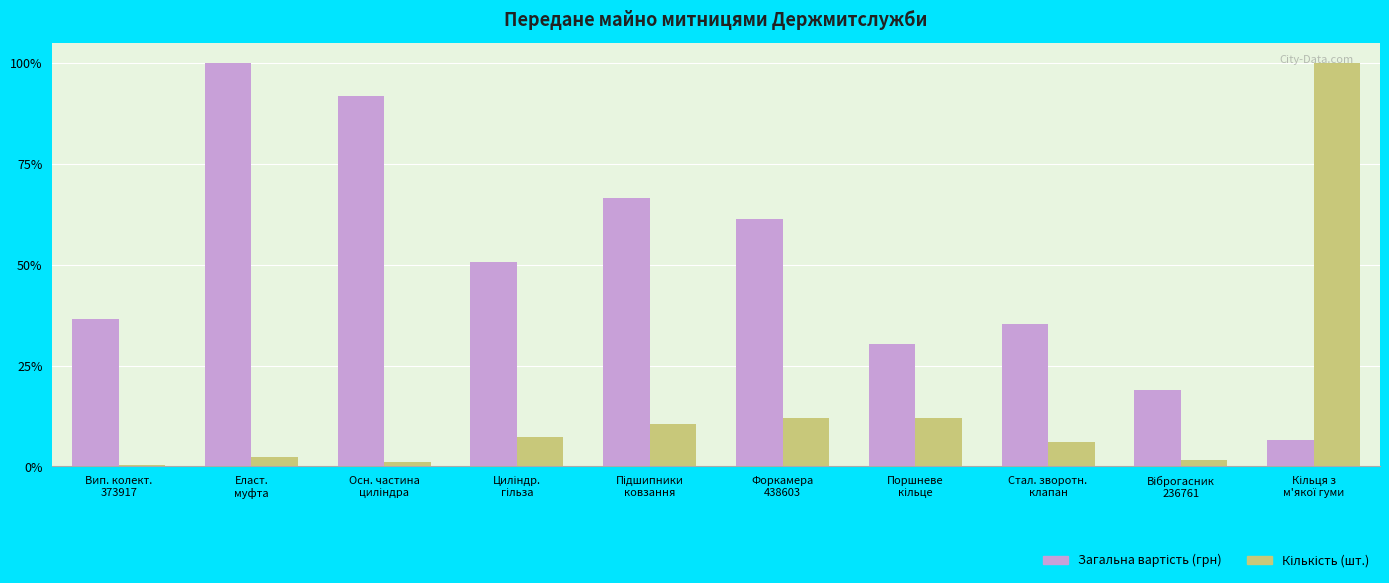

What is the sum of all Кількість (шт.) values?

2397722.8